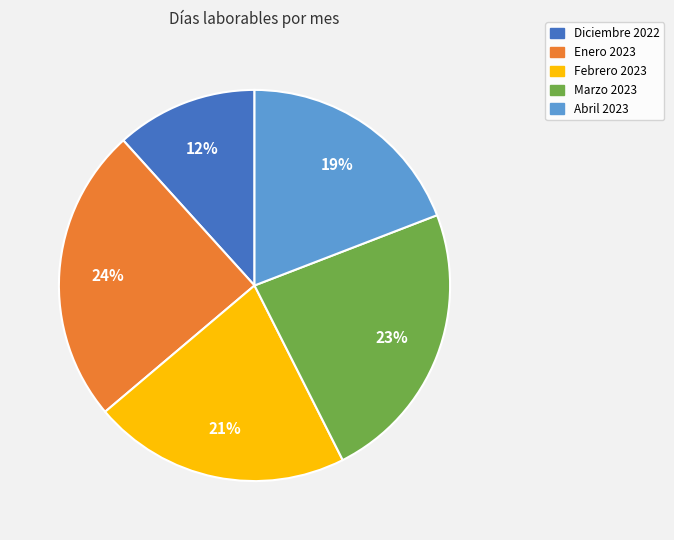

Rank the categories by value from highest to lowest.

Enero 2023, Marzo 2023, Febrero 2023, Abril 2023, Diciembre 2022